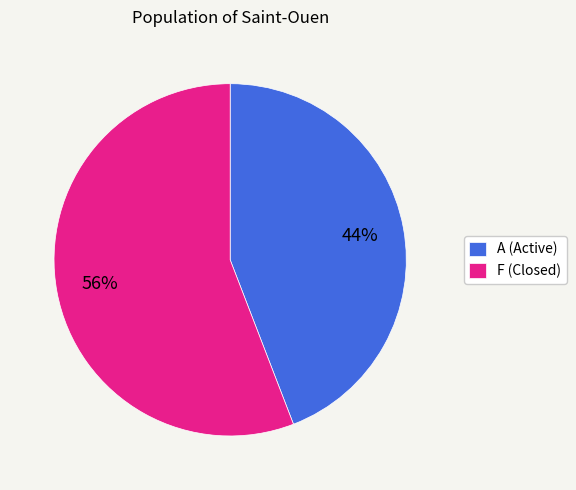

Do A (Active) and F (Closed) together represent more than half of the pie?

Yes